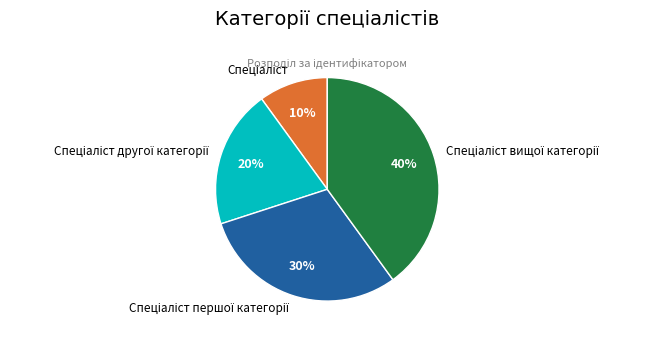

To the nearest percent, what is the difference between the largest and smallest slice percentages?

30%